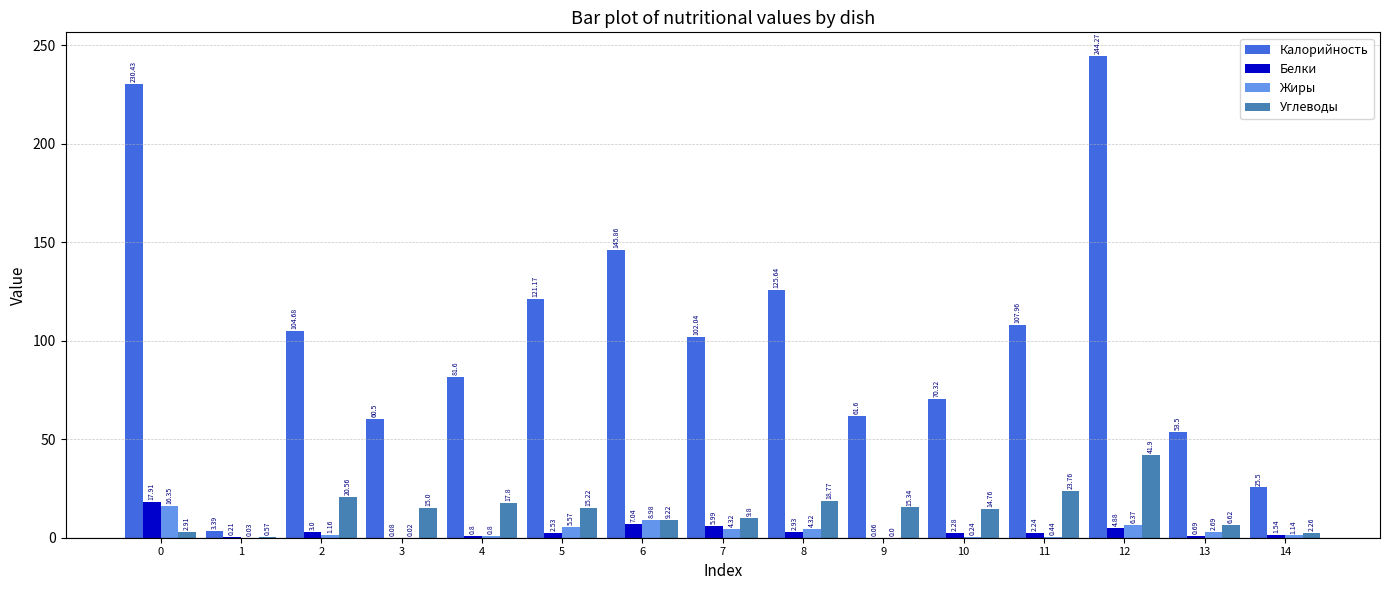

Which series has the widest spread of values?

Калорийность